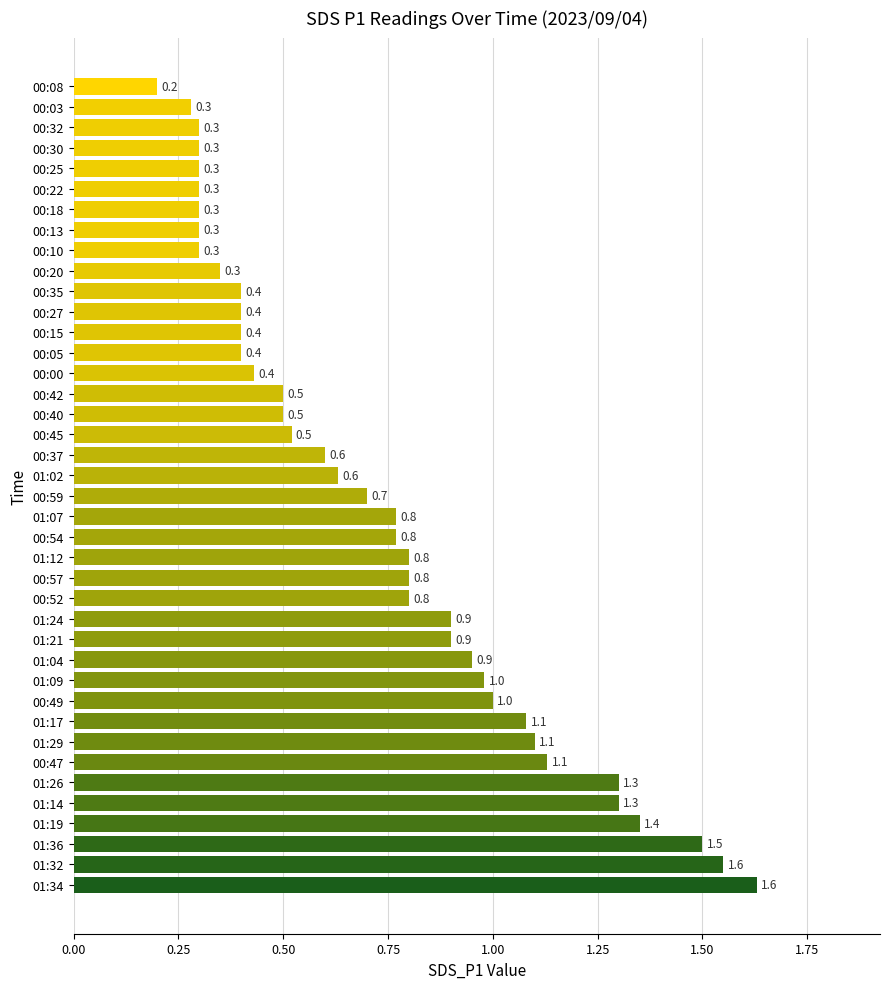

Approximately how many times larger is the value at 00:37 compared to 00:47?

0.5